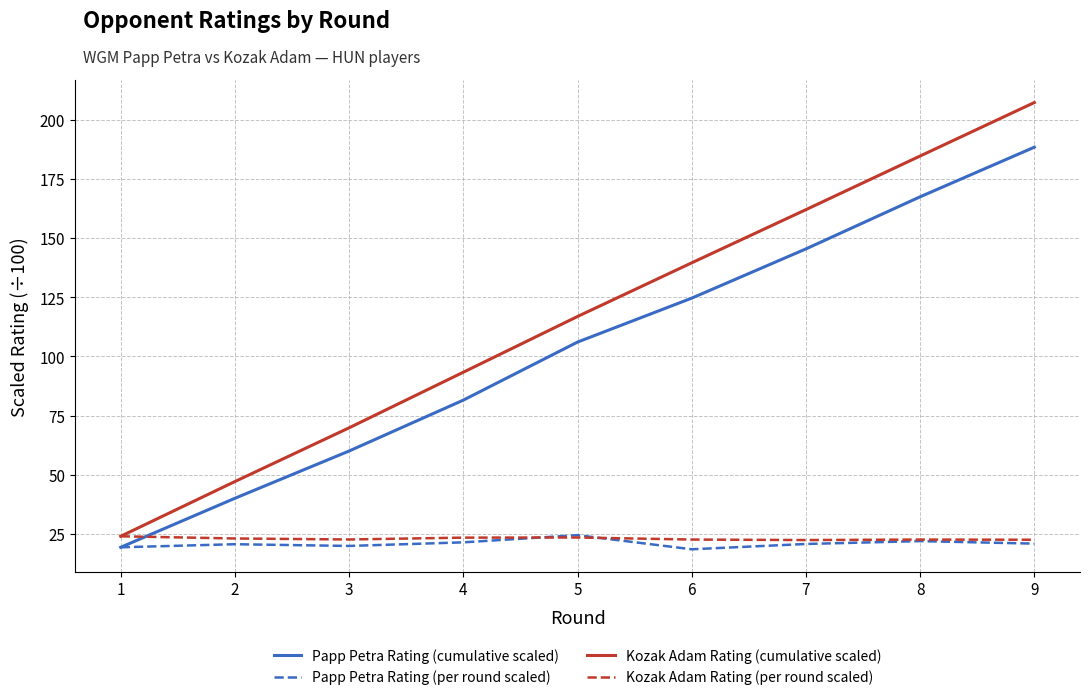

True or false: Kozak Adam Rating (per round scaled) and Papp Petra Rating (cumulative scaled) intersect in this chart.

True